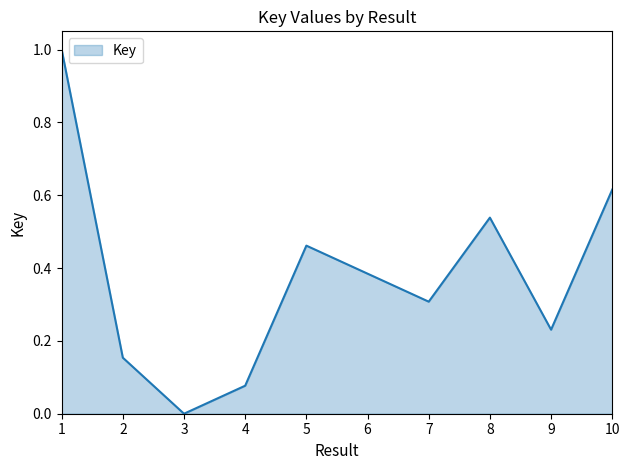

The chart shows a value of 0.4 at 9. True or false?

False